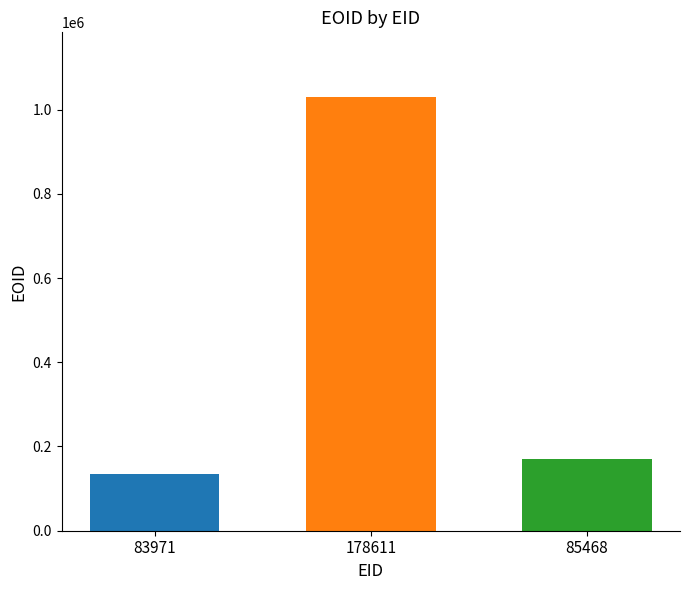

Read the value at 85468, to the nearest 100.

169600